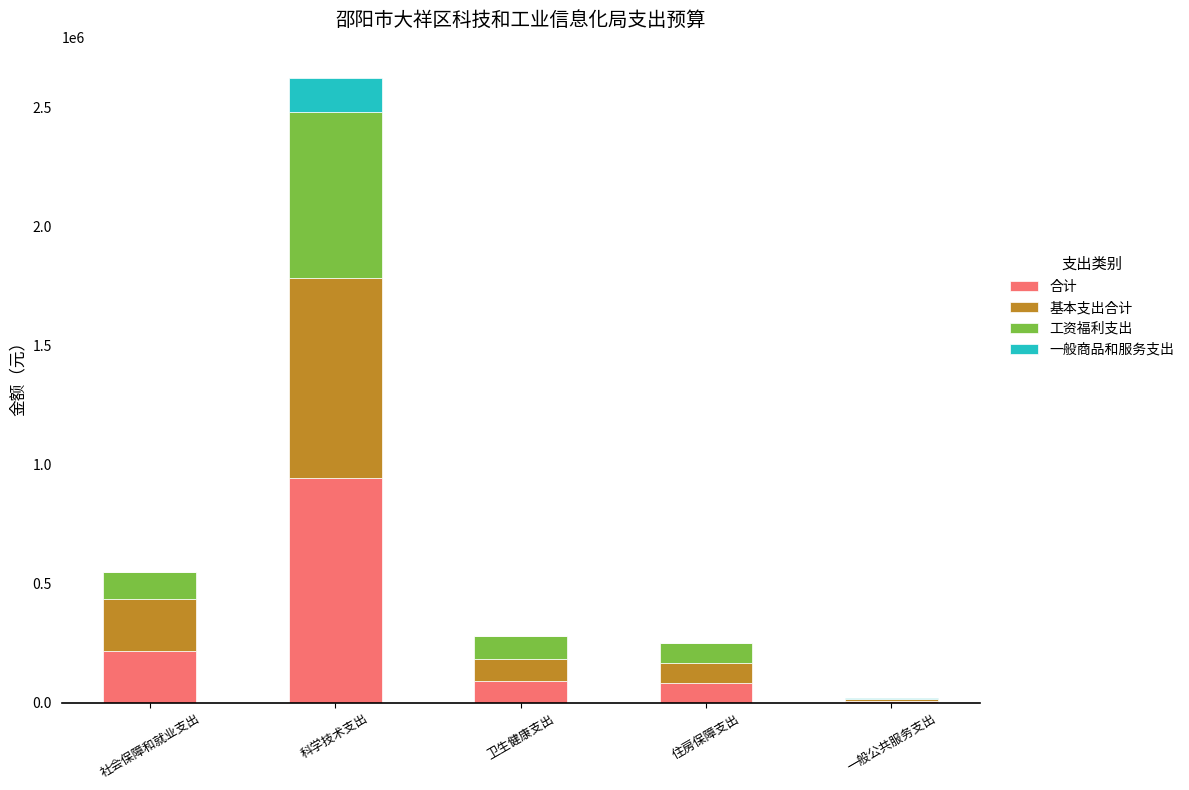

At which label does 合计 reach its peak?

科学技术支出